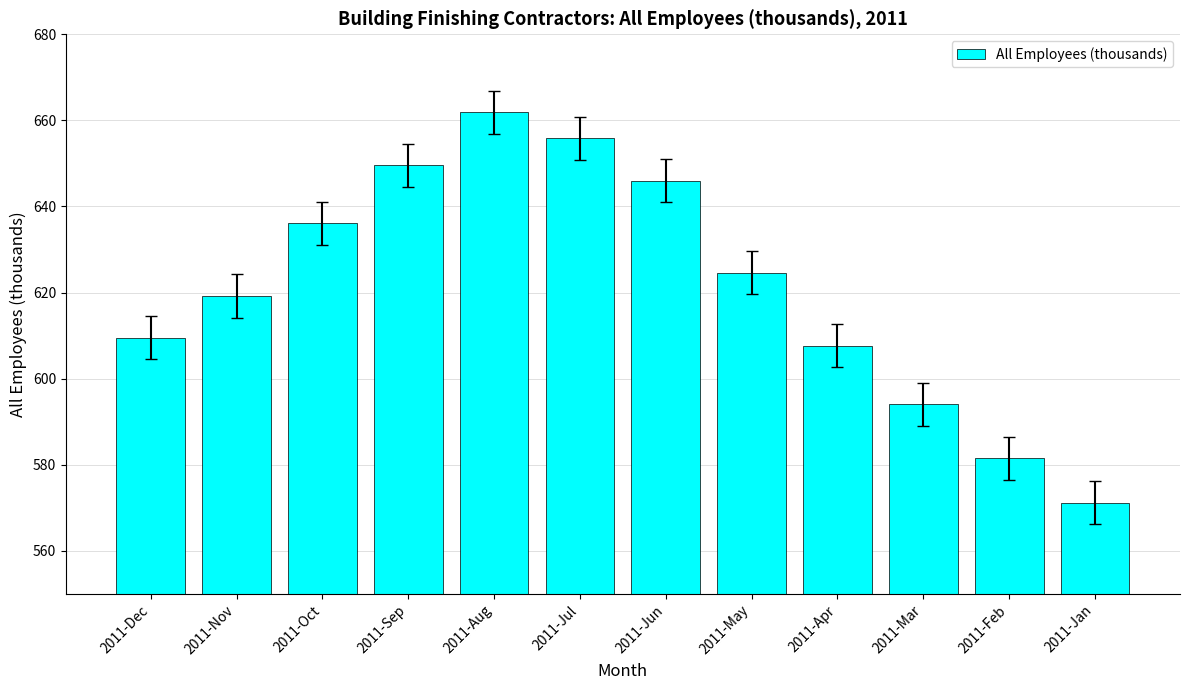

What is the greatest value displayed?

661.9